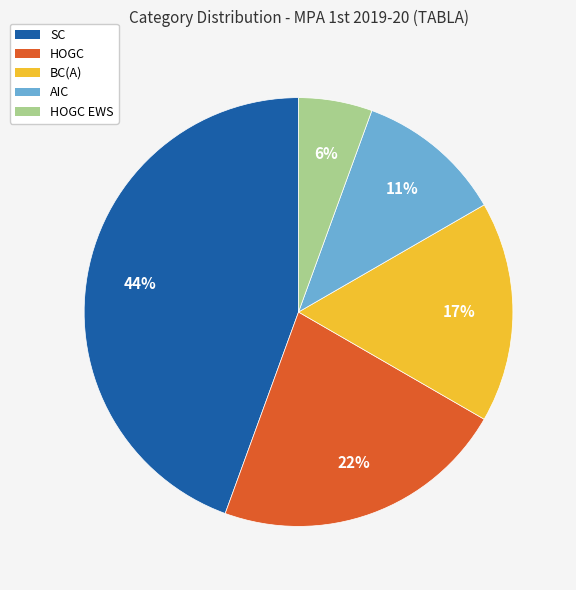

Is there a majority slice in this chart?

No